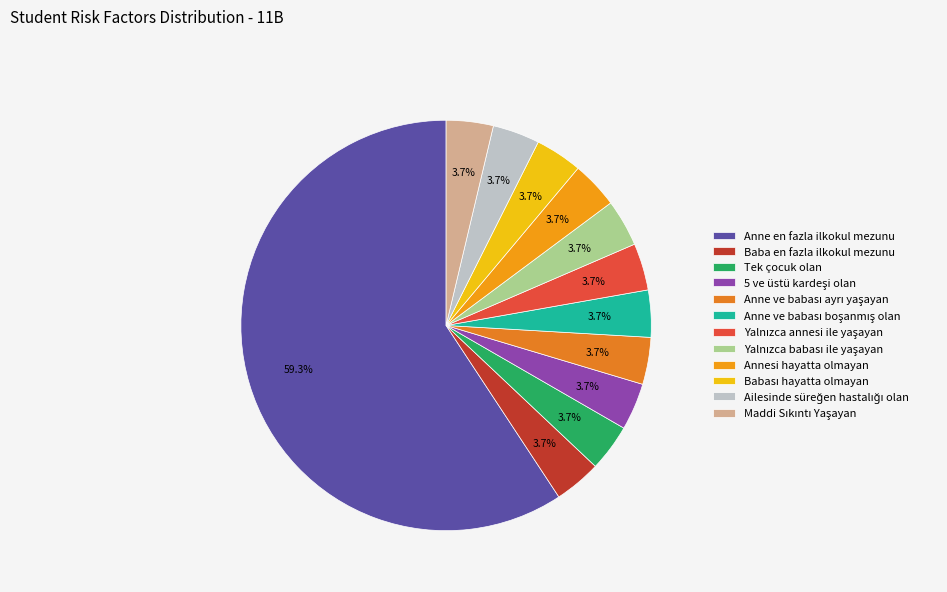

True or false: Yalnızca babası ile yaşayan accounts for 4% of the total.

True